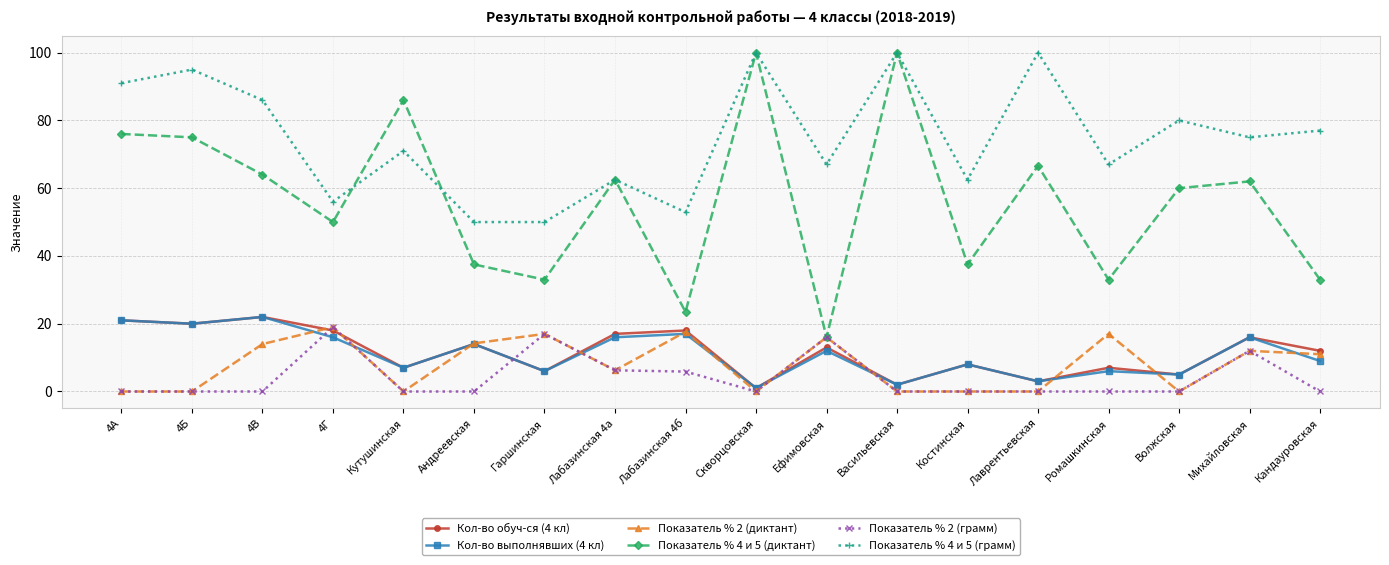

Between 4Б and Ромашкинская, which series saw the biggest shift?

Показатель % 4 и 5 (диктант)